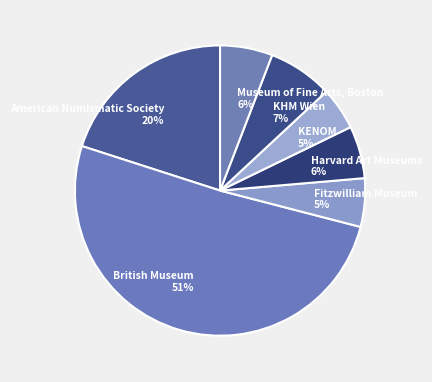

To the nearest percent, what is the average slice percentage?

14%